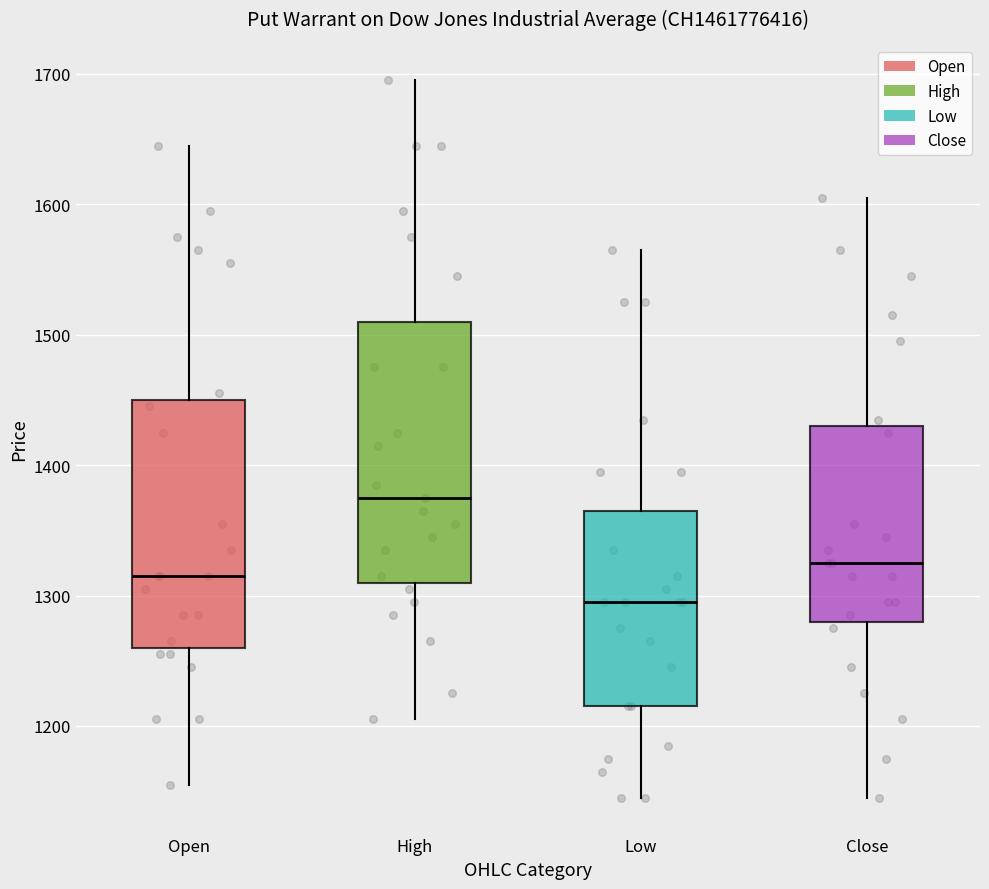

Which box is the tallest, from its lower edge to its upper edge?

High